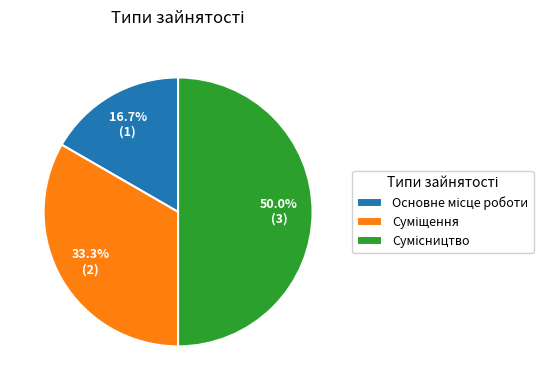

Between Сумісництво and Суміщення, which is larger?

Сумісництво